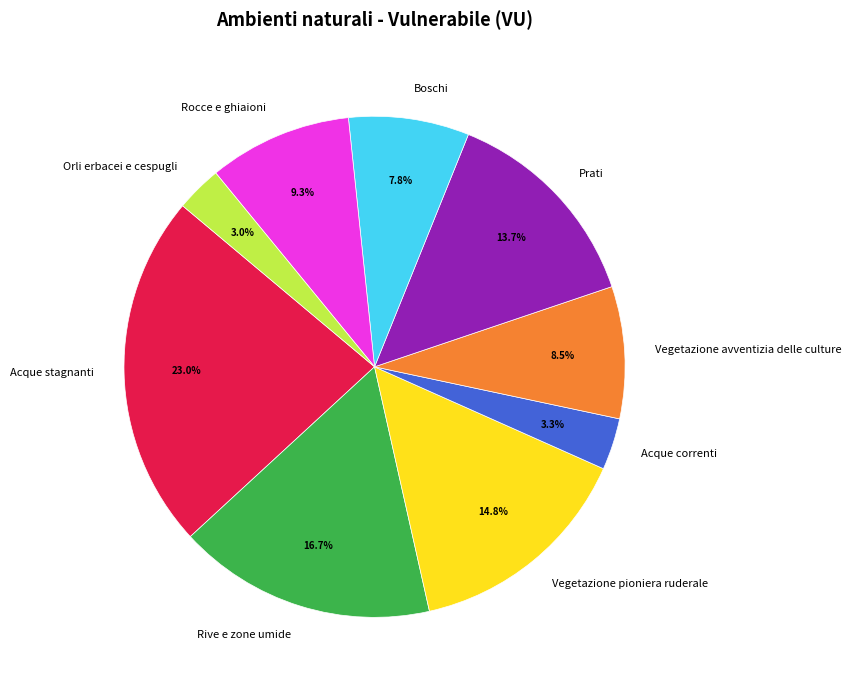

Does Acque correnti represent more than half of the total?

No